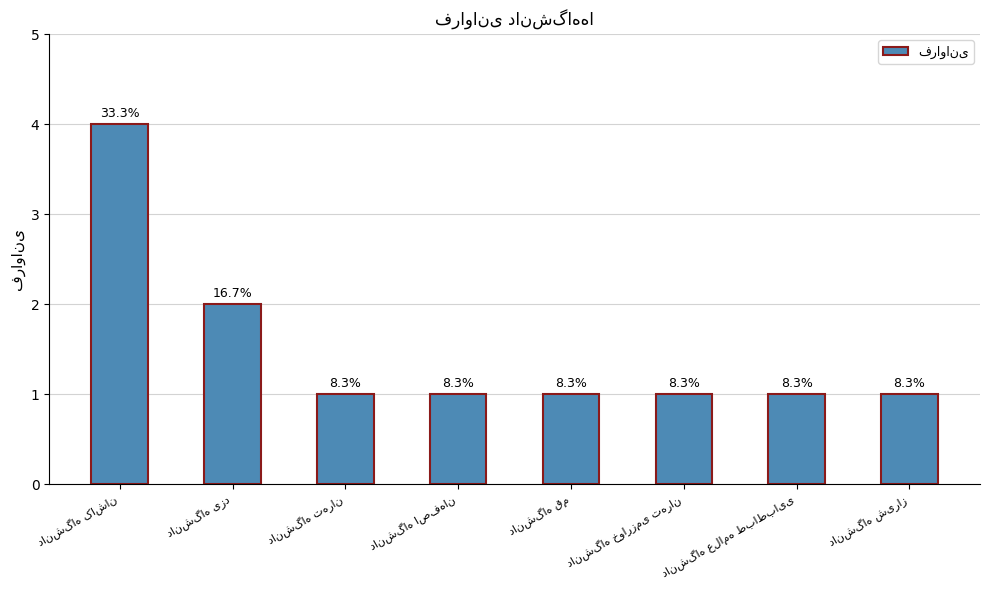

Are the bars horizontal?

No